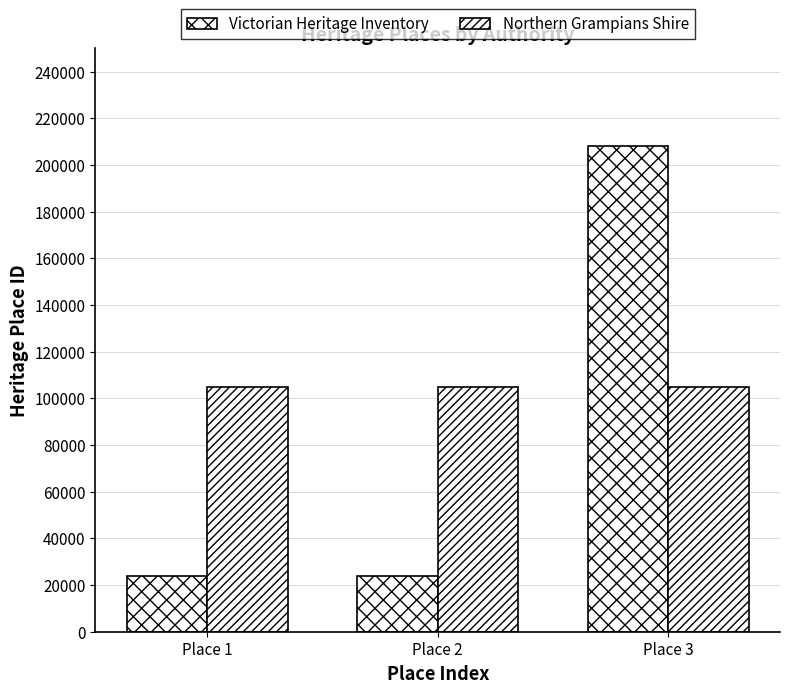

What is the maximum value for Victorian Heritage Inventory?

208276